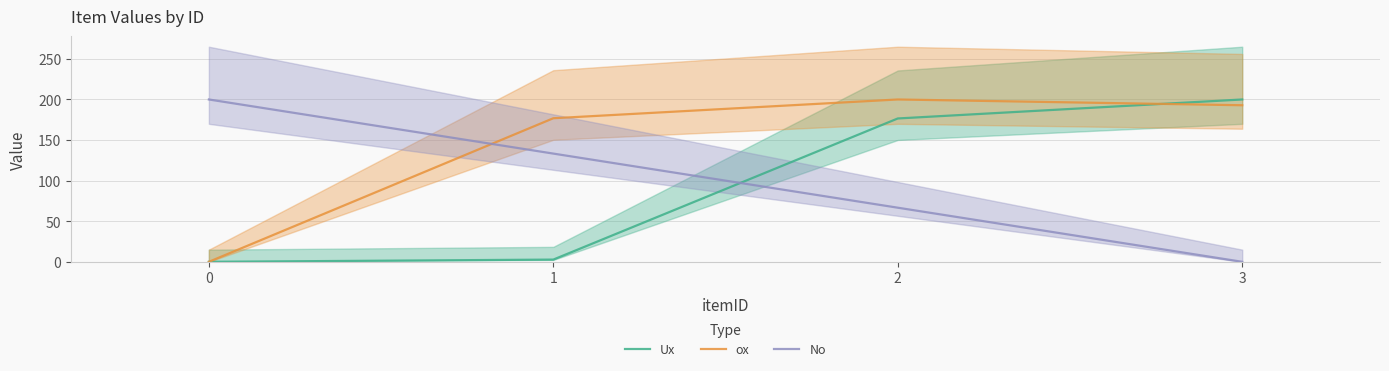

Reading left to right, list all the values displayed in this chart.

Ux: 0.0	2.7	176.6	200.0
ox: 0.0	176.9	200.0	192.9
No: 200.0	133.3	66.7	0.0